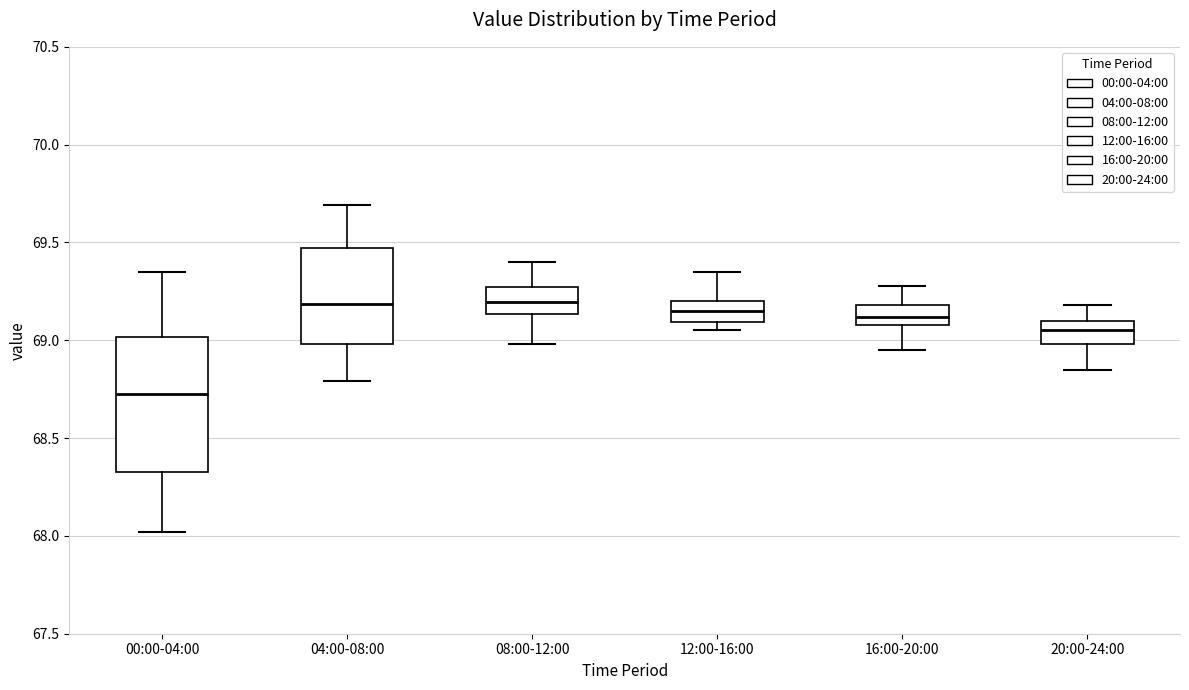

Reading left to right, transcribe this box plot: for each box, give where its median line is, the range the box spans, and where its two whiskers end, as read against the y-axis. The values are not printed on the chart, so give them approximately, as read against the axis.

00:00-04:00: median 68.75, box 68.35 to 69.00, whiskers 68.00 to 69.35
04:00-08:00: median 69.20, box 69.00 to 69.45, whiskers 68.80 to 69.70
08:00-12:00: median 69.20, box 69.15 to 69.25, whiskers 69.00 to 69.40
12:00-16:00: median 69.15, box 69.10 to 69.20, whiskers 69.05 to 69.35
16:00-20:00: median 69.10 (inside the box), box 69.10 to 69.20, whiskers 68.95 to 69.30
20:00-24:00: median 69.05, box 69.00 to 69.10, whiskers 68.85 to 69.20